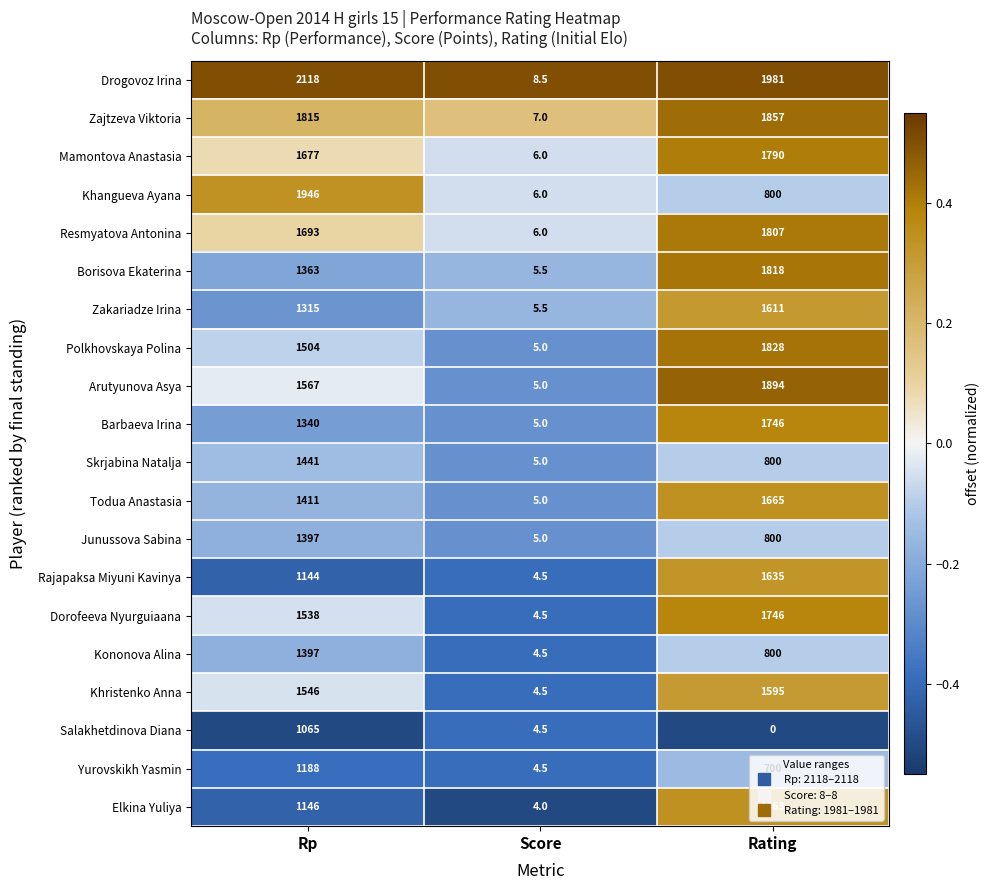

What is the average value of the Drogovoz Irina series?

1369.2